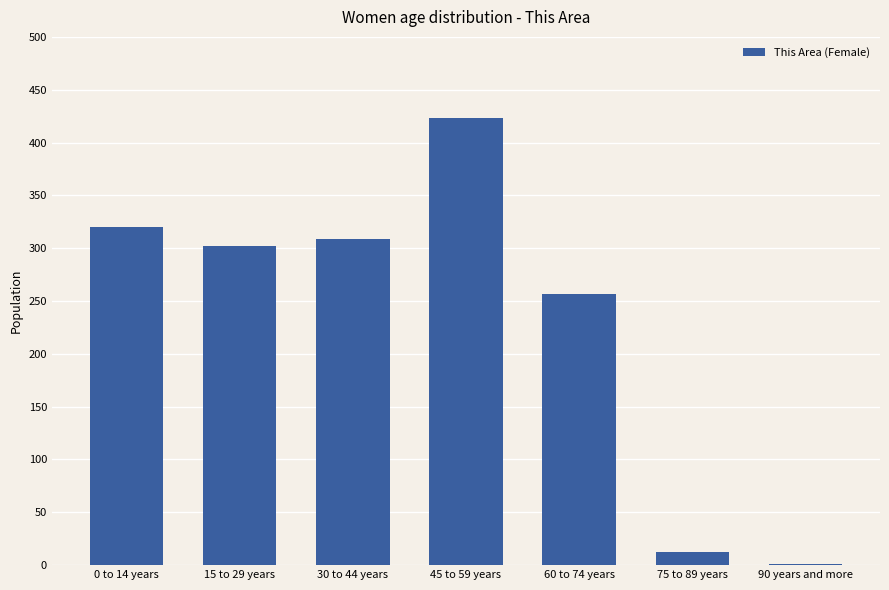

What is the maximum value shown in the chart?

423